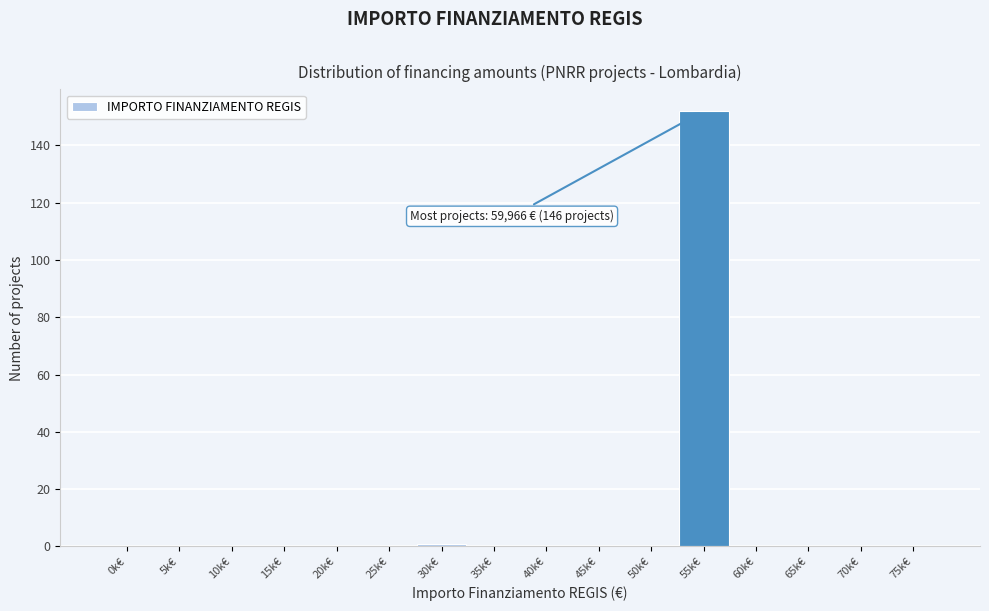

Reading left to right, list all the values displayed in this chart.

0k€=0	5k€=0	10k€=0	15k€=0	20k€=0	25k€=0	30k€=1	35k€=0	40k€=0	45k€=0	50k€=0	55k€=152	60k€=0	65k€=0	70k€=0	75k€=0